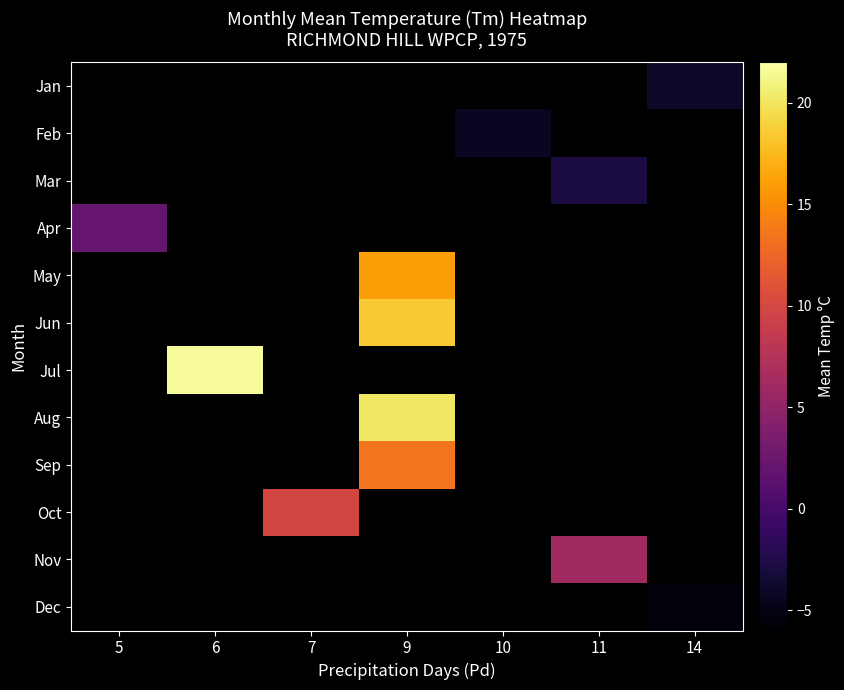

At which category does the chart reach its peak across all series?

6